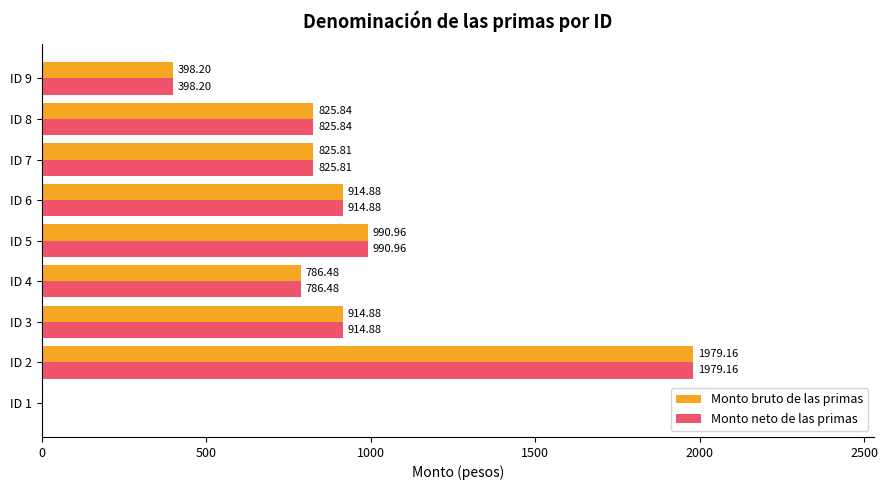

What is the sum of all Monto bruto de las primas values?

7636.2